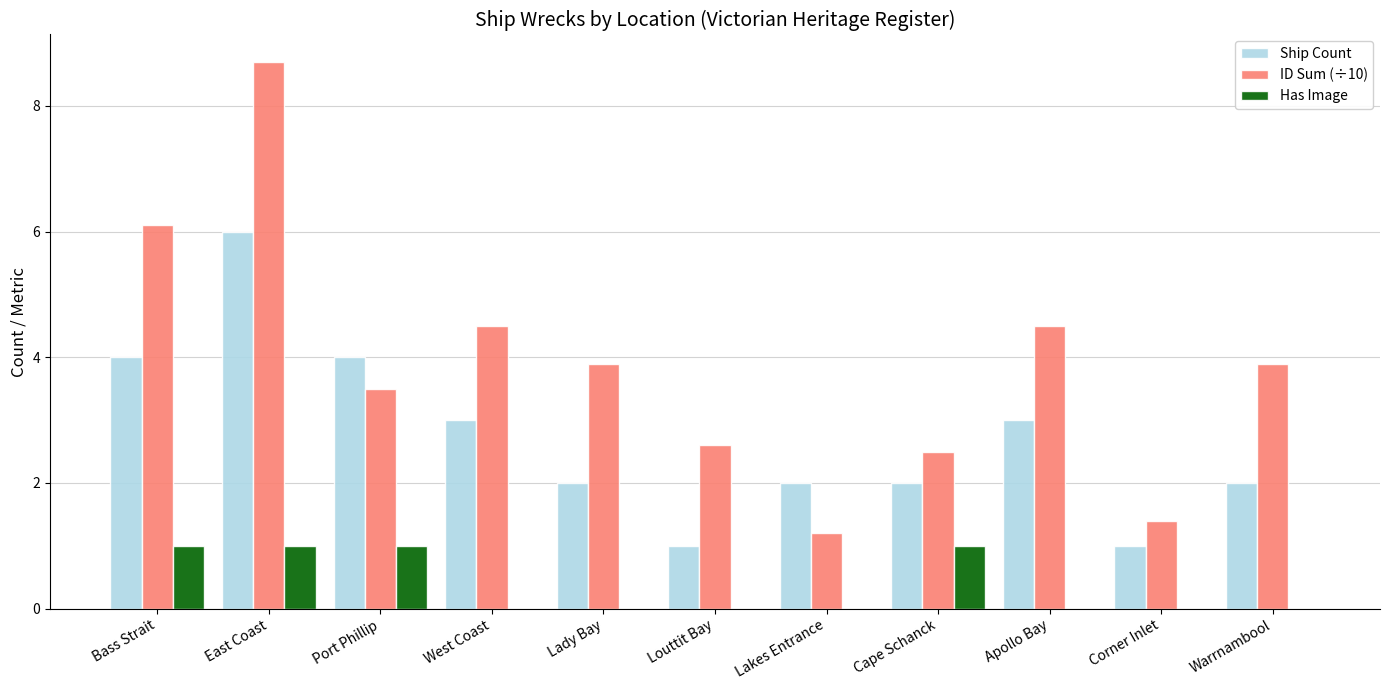

What is the total value across all series at Port Phillip?

8.5